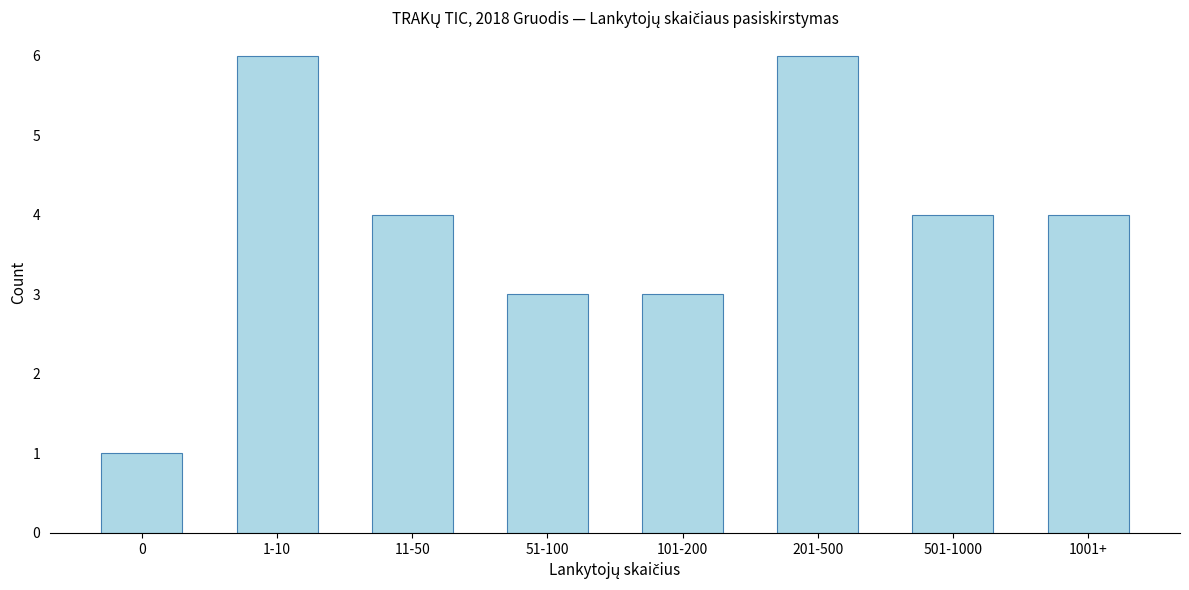

Reading right to left, list all the values displayed in this chart.

4	4	6	3	3	4	6	1